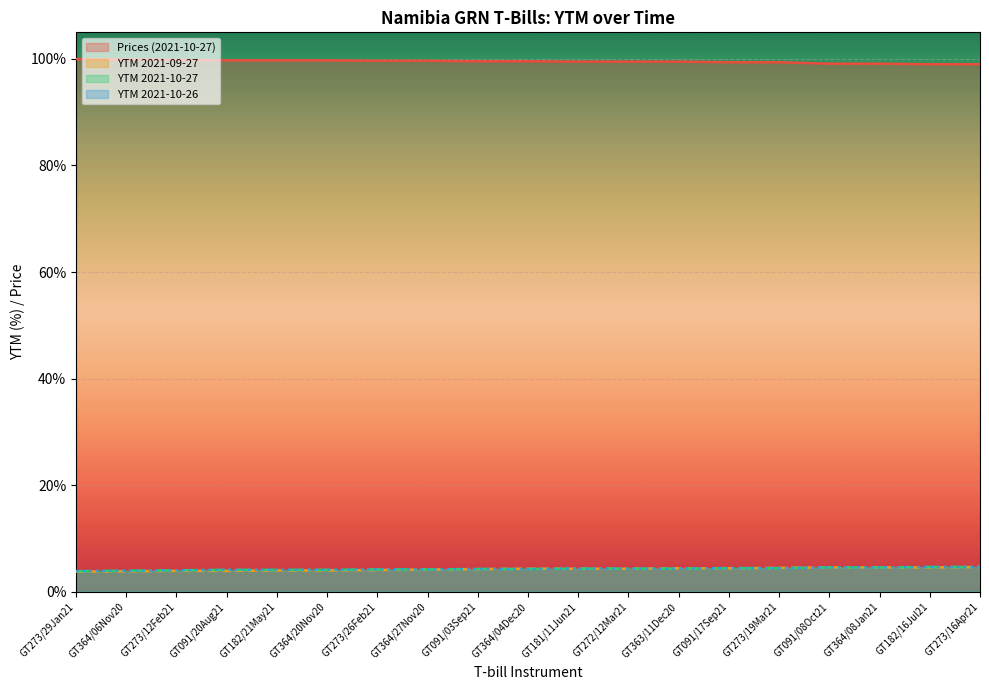

After their last crossing, which series has the higher values: YTM 2021-10-26 or YTM 2021-09-27?

YTM 2021-10-26